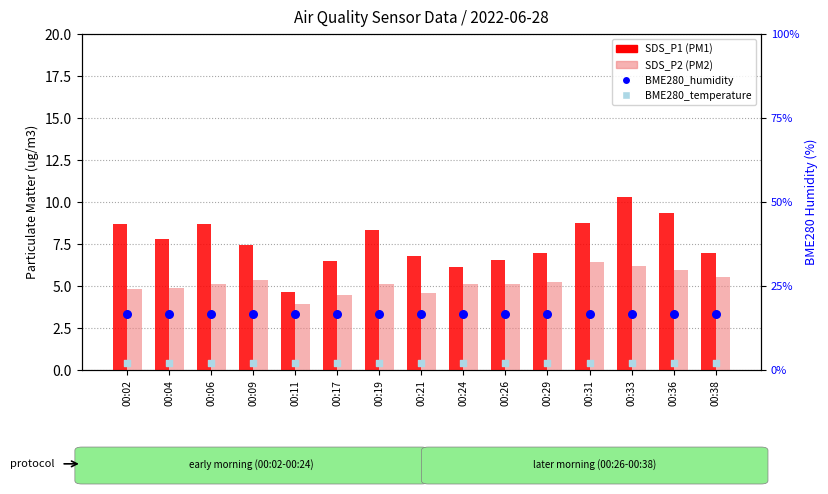

At how many categories does at least one series exceed 7?

15